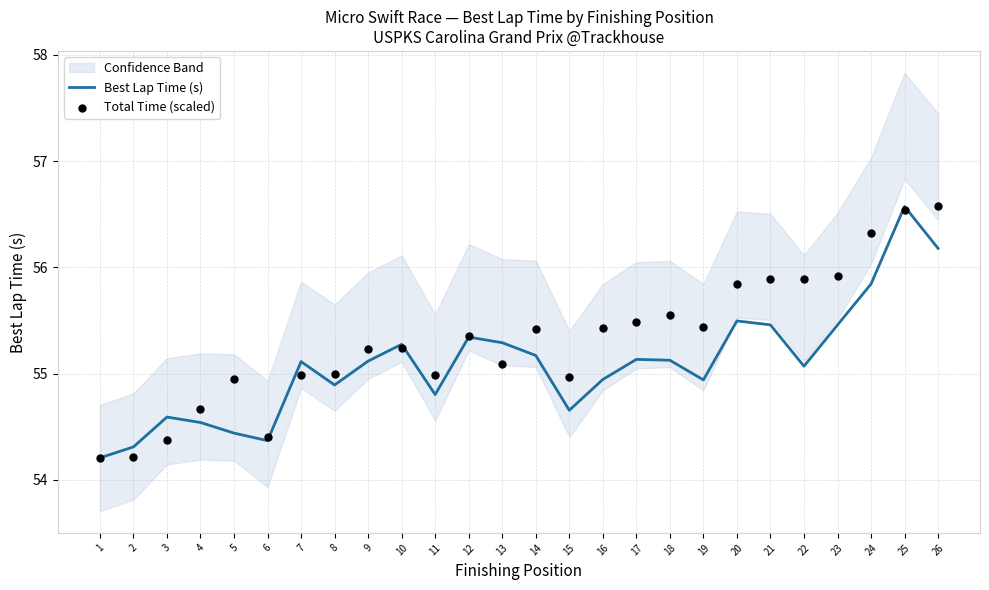

Which series has the largest total across all categories?

Total Time (scaled)